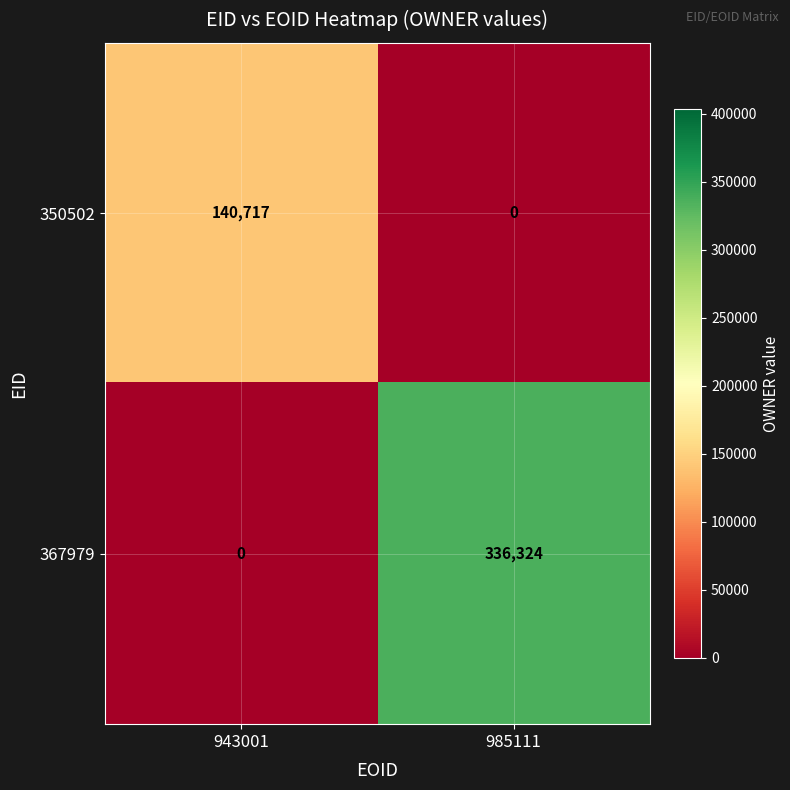

Reading left to right, what are all the values shown in this chart?

350502: 140717	0
367979: 0	336324